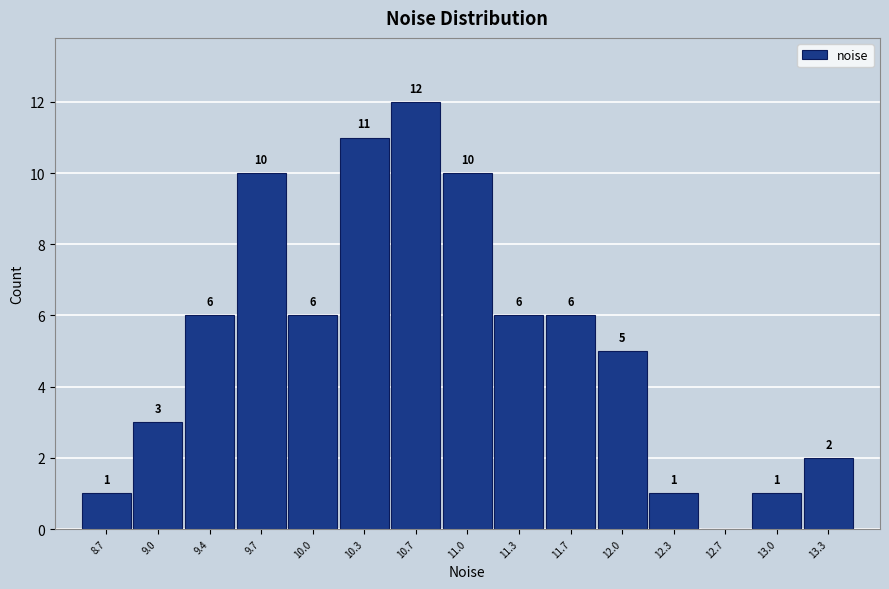

Reading left to right, extract all data points from this chart.

8.7=1	9.0=3	9.4=6	9.7=10	10.0=6	10.3=11	10.7=12	11.0=10	11.3=6	11.7=6	12.0=5	12.3=1	12.7=0	13.0=1	13.3=2